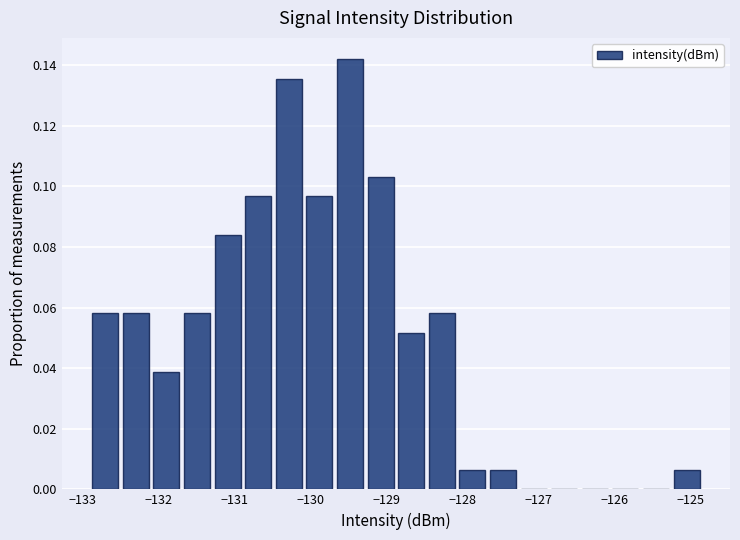

Reading left to right, transcribe this chart: for each bar, give the range it covers on the x-axis and its height. Neither the bar edges nor the heights are printed on the chart, so give them approximately, as read against the axes.

-132.9 to -132.5: 0.058
-132.5 to -132.1: 0.058
-132.1 to -131.7: 0.038
-131.7 to -131.3: 0.058
-131.3 to -130.9: 0.084
-130.9 to -130.5: 0.096
-130.5 to -130.1: 0.136
-130.1 to -129.7: 0.096
-129.7 to -129.3: 0.142
-129.3 to -128.9: 0.104
-128.9 to -128.5: 0.052
-128.5 to -128.1: 0.058
-128.1 to -127.7: 0.006
-127.7 to -127.3: 0.006
-127.3 to -126.9: 0
-126.9 to -126.5: 0
-126.5 to -126.1: 0
-126.1 to -125.7: 0
-125.7 to -125.3: 0
-125.3 to -124.9: 0.006